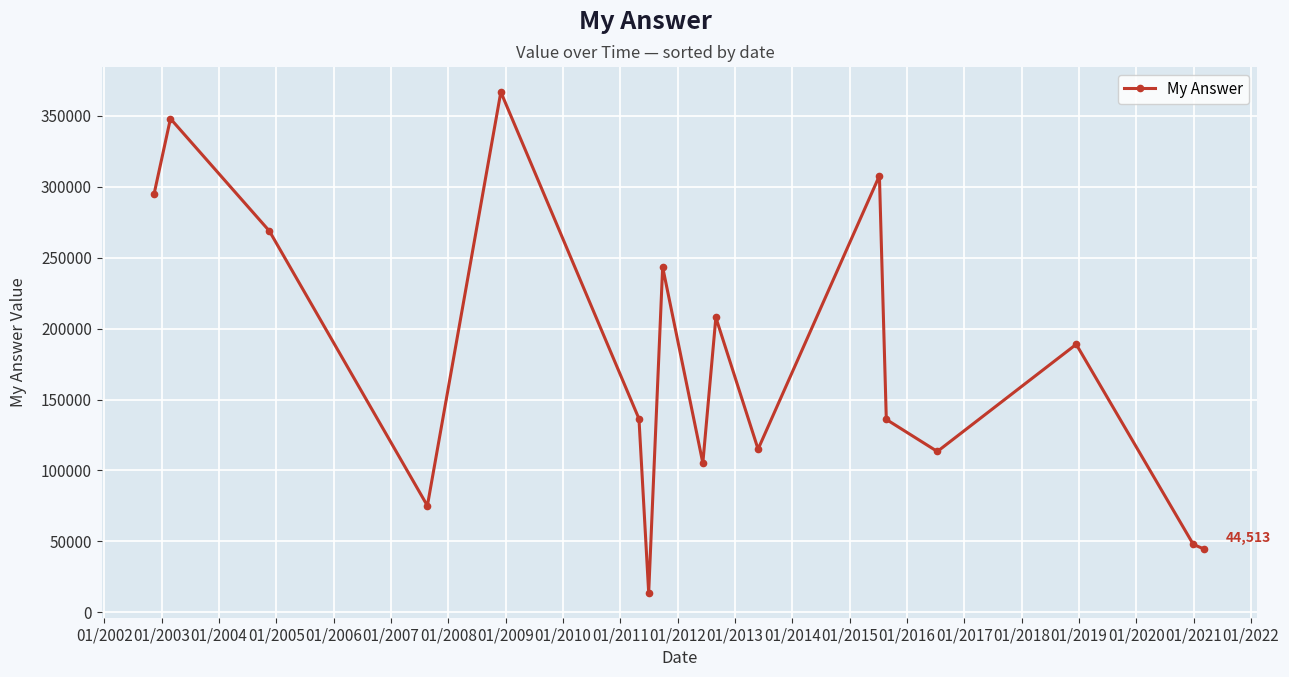

Does the chart have visible grid lines?

Yes